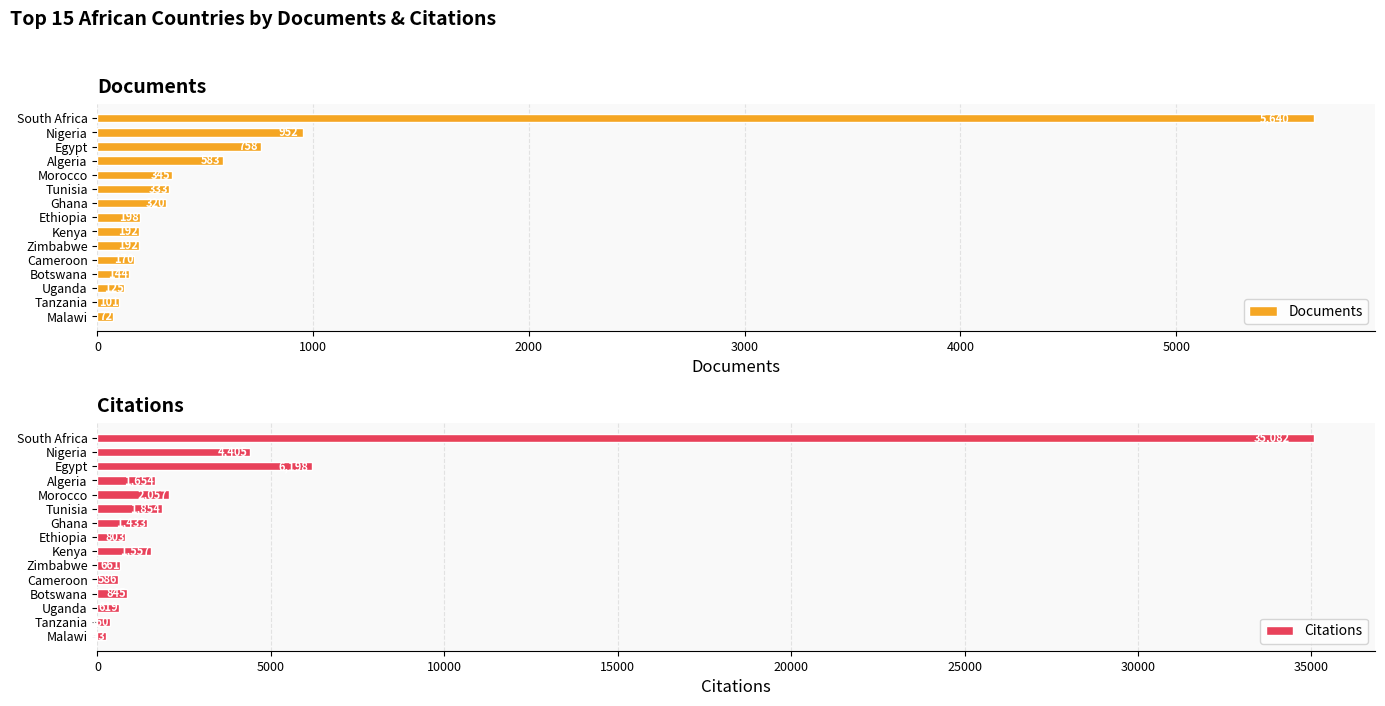

Is it true that Citations equals 2057 at Morocco?

True